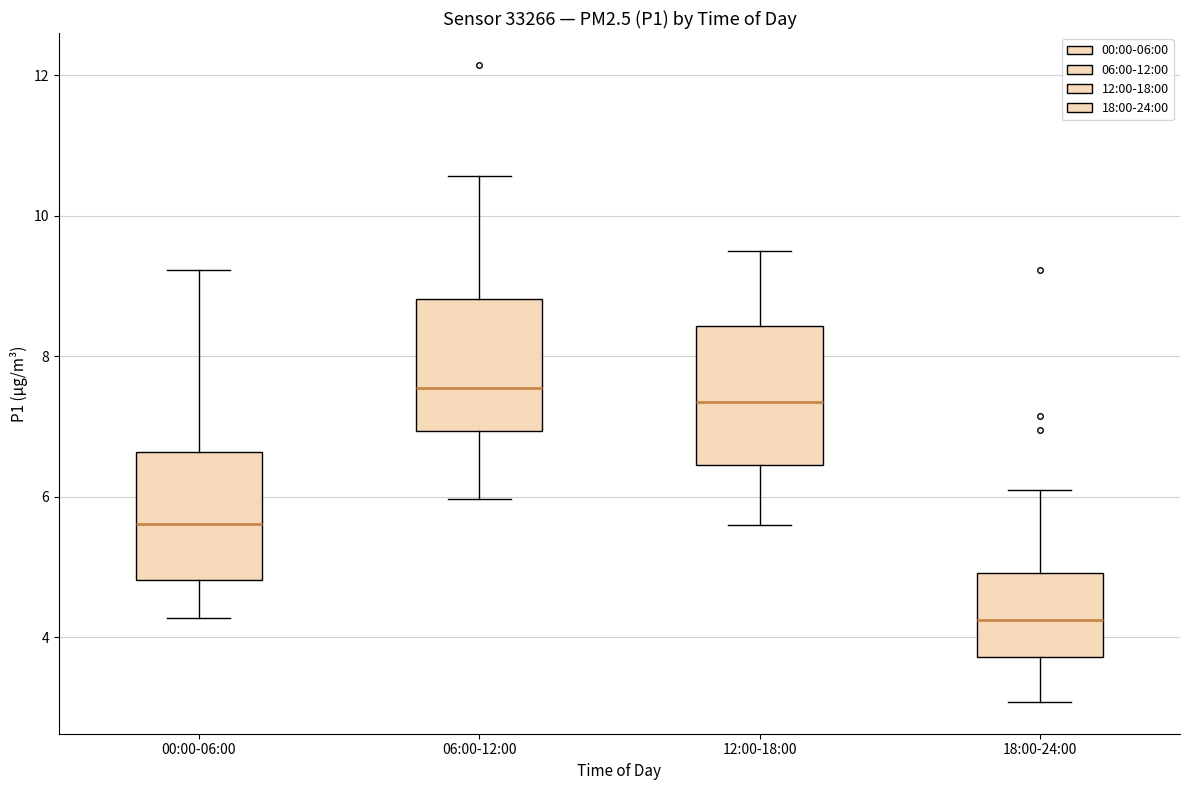

Reading left to right, read every box against the y-axis: the position of its median line, the range the box covers, and the ends of its whiskers. The values are not printed on the chart, so give them approximately, as read against the axis.

00:00-06:00: median 5.6, box 4.8 to 6.6, whiskers 4.2 to 9.2
06:00-12:00: median 7.6, box 7.0 to 8.8, whiskers 6.0 to 10.6
12:00-18:00: median 7.4, box 6.4 to 8.4, whiskers 5.6 to 9.6
18:00-24:00: median 4.2, box 3.8 to 5.0, whiskers 3.0 to 6.2